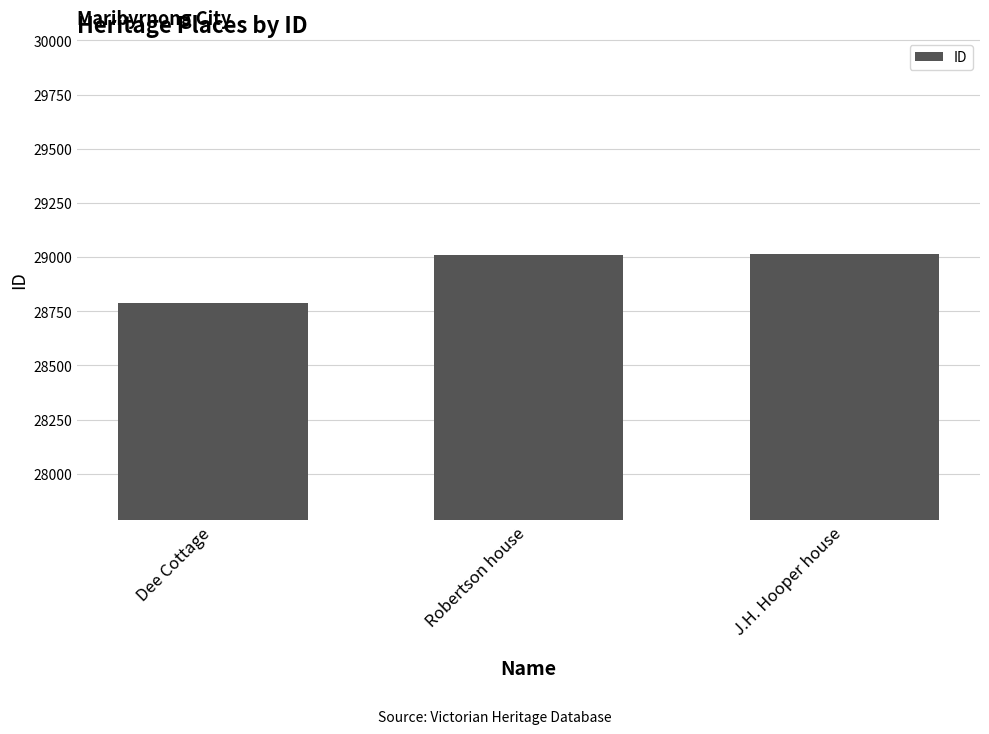

What is the minimum value shown in the chart?

28788